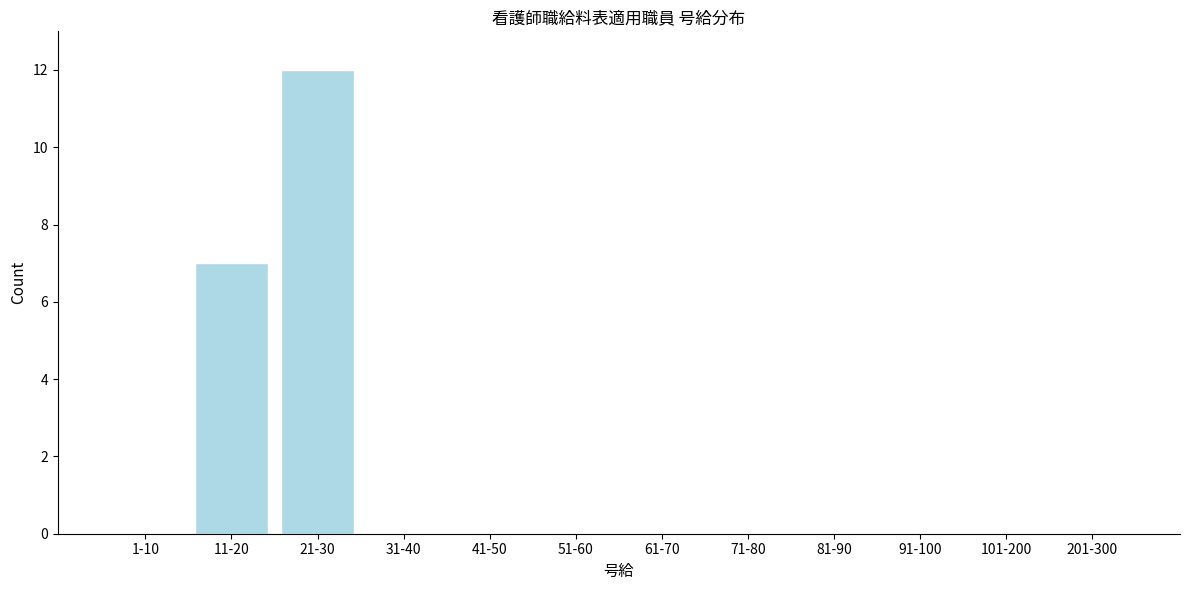

Reading left to right, what are all the values shown in this chart?

1-10=0	11-20=7	21-30=12	31-40=0	41-50=0	51-60=0	61-70=0	71-80=0	81-90=0	91-100=0	101-200=0	201-300=0